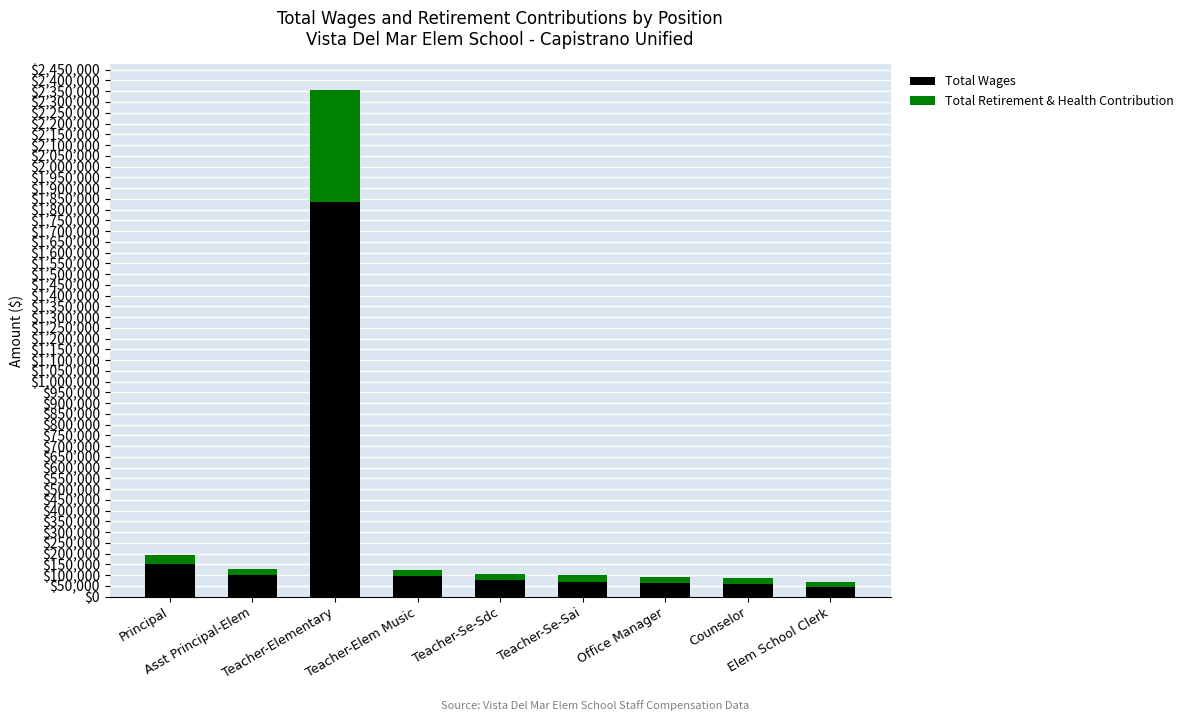

What is the difference between the maximum and minimum values in the Total Wages series?

1788591.0